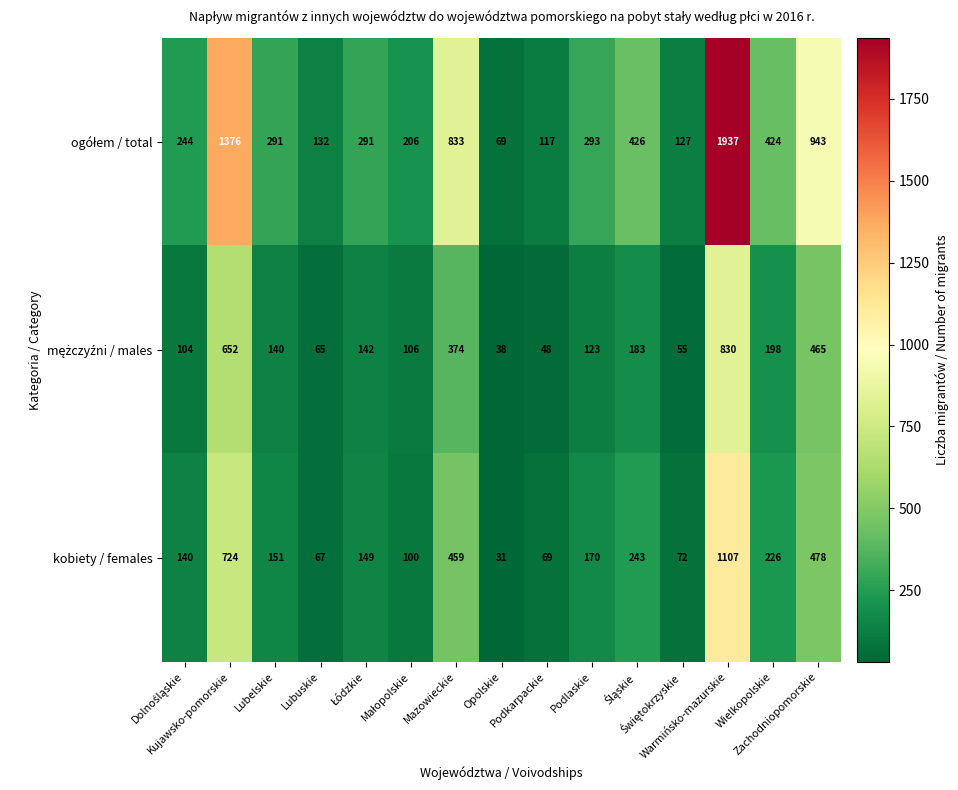

What is the difference between the maximum and minimum values in the kobiety / females series?

1076